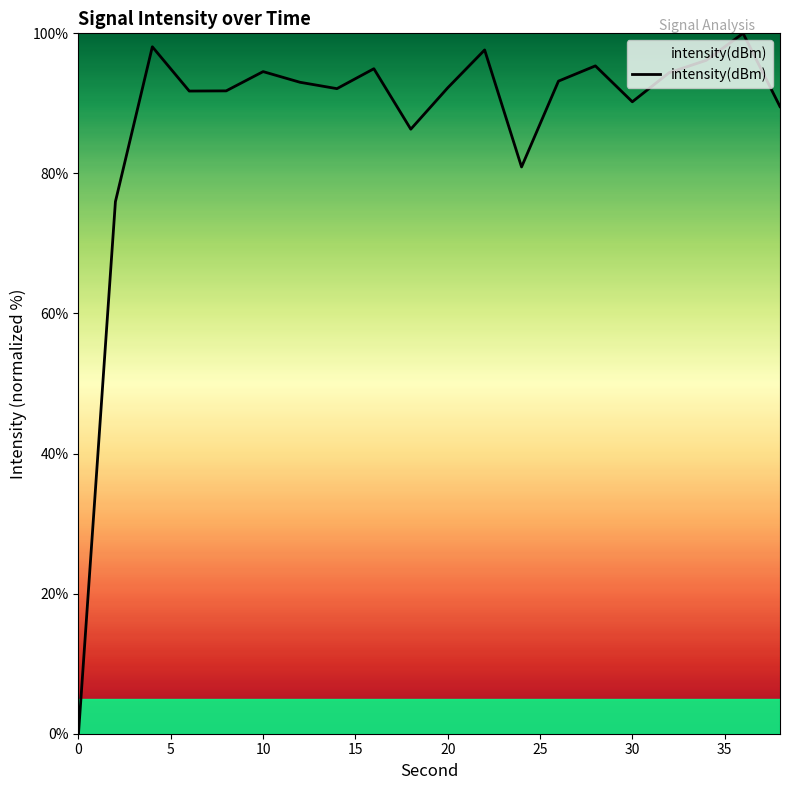

What is the difference between the maximum and minimum values?

100.0